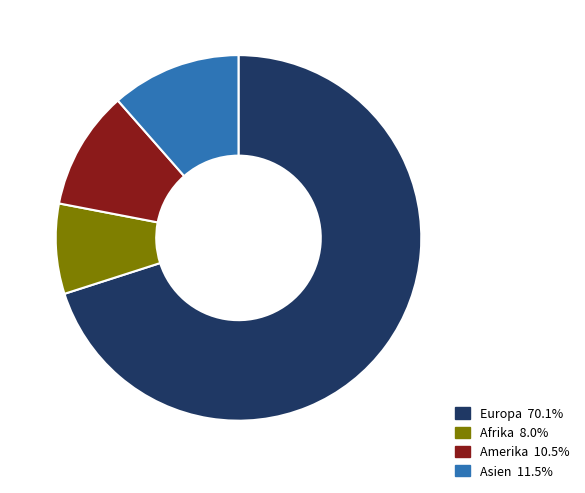

How many segments does this pie chart have?

4